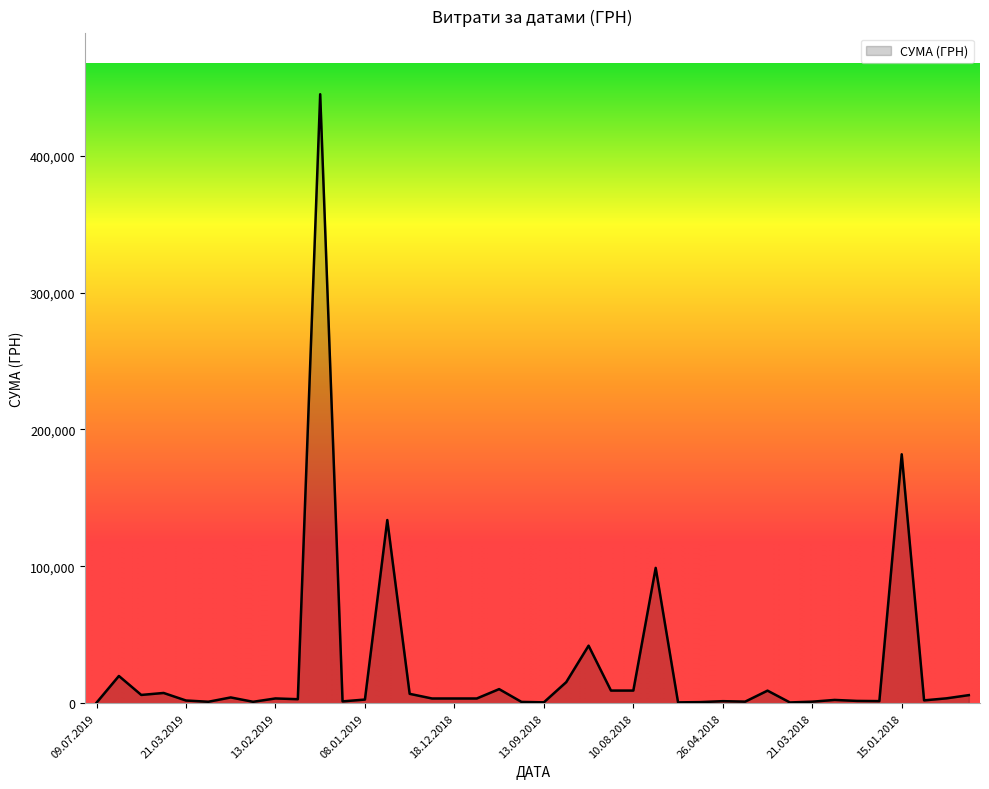

What is the maximum value shown in the chart?

444884.0